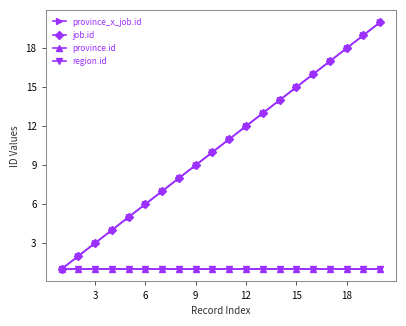

Is this an area chart (filled region under the line)?

No